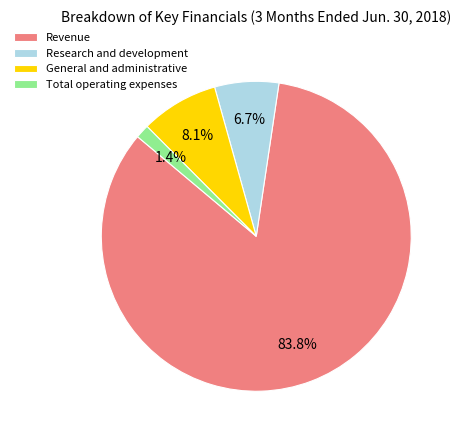

Which has a higher value, Total operating expenses or Research and development?

Research and development